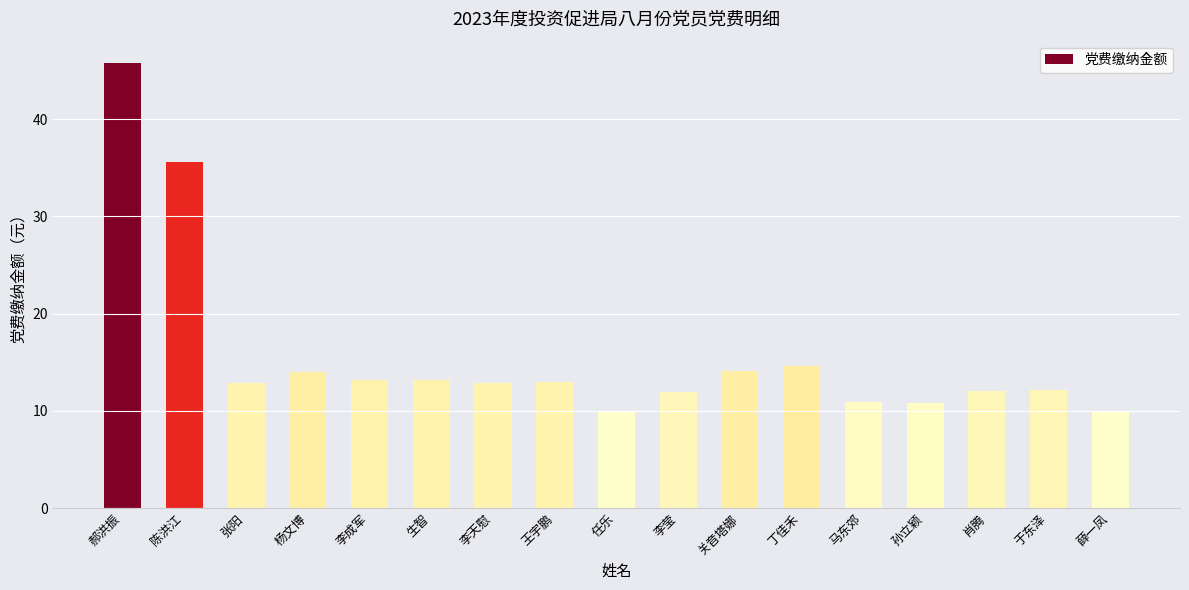

The chart shows a value of 6.6 at 肖腾. True or false?

False